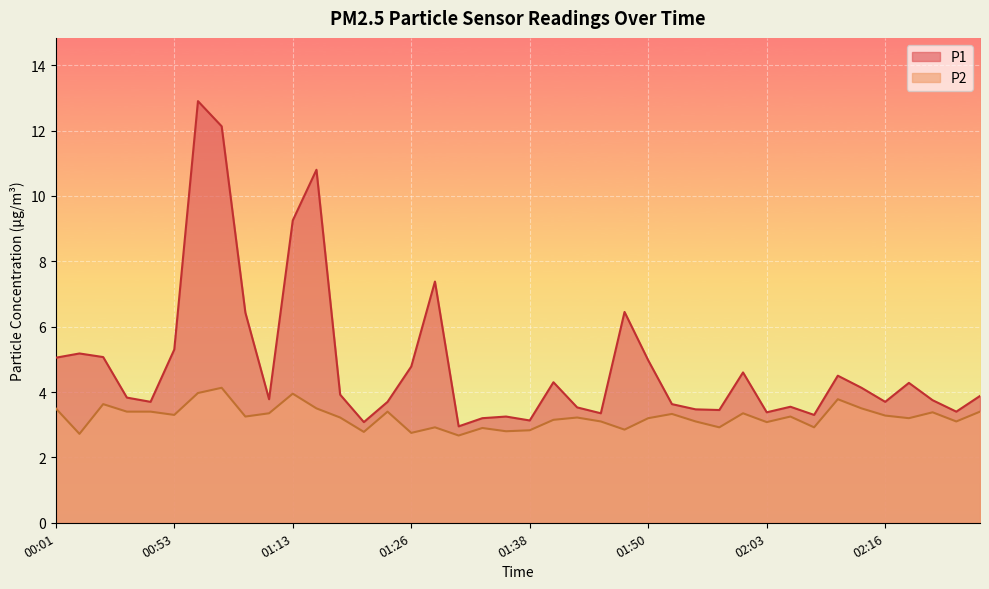

What is the difference between the maximum and minimum values in the P2 series?

1.5